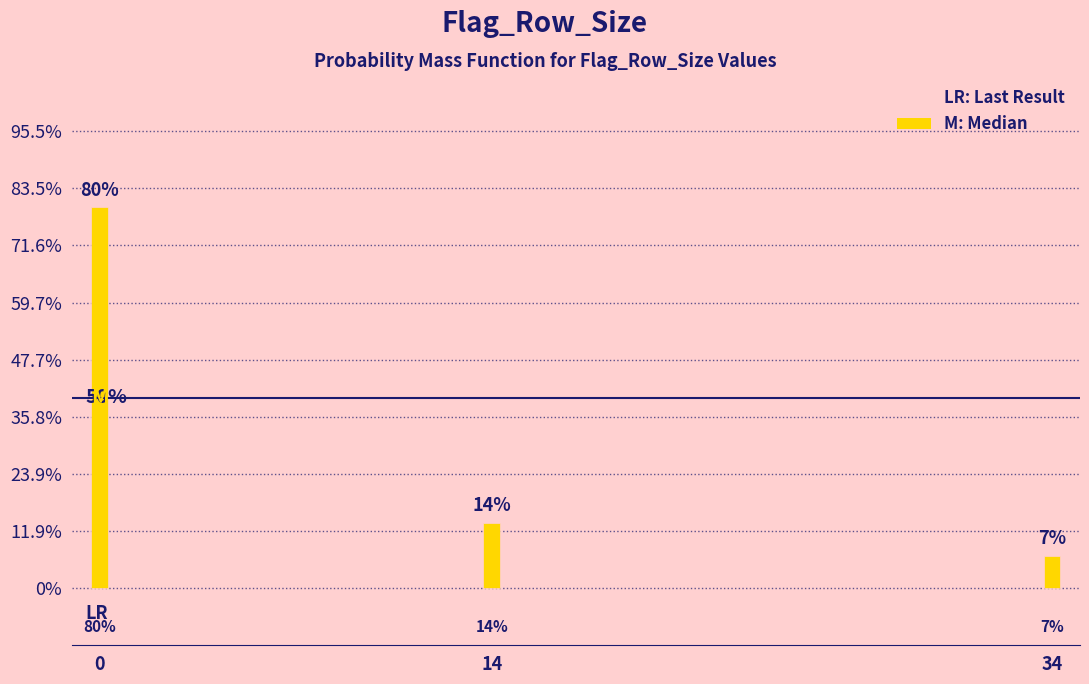

Does the chart contain any negative values?

No